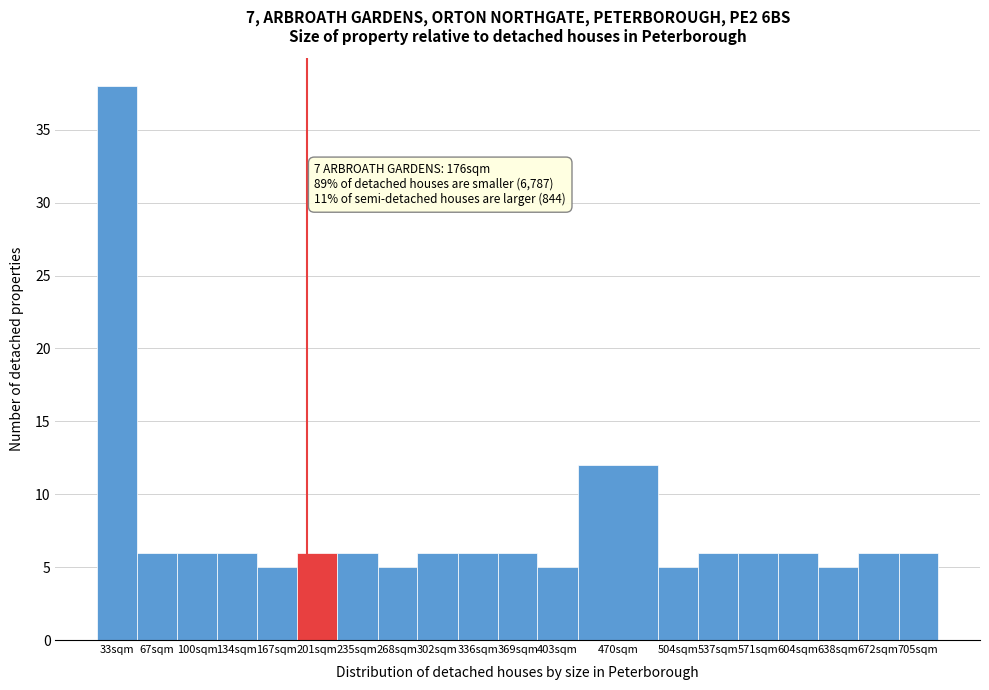

Reading left to right, extract all data points from this chart.

38	6	6	6	5	6	6	5	6	6	6	5	12	5	6	6	6	5	6	6